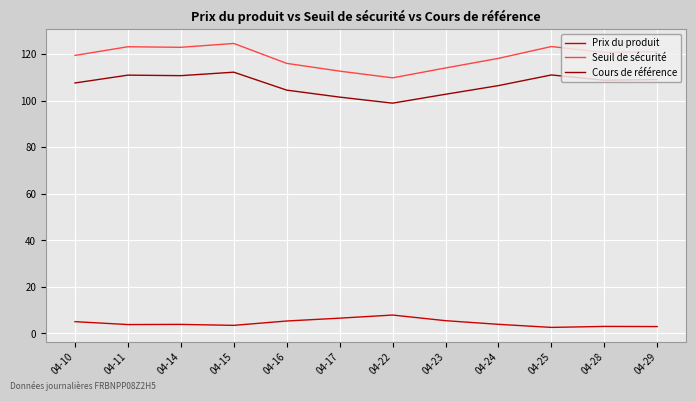

Rank the series at 04-10 from highest to lowest value.

Seuil de sécurité, Cours de référence, Prix du produit